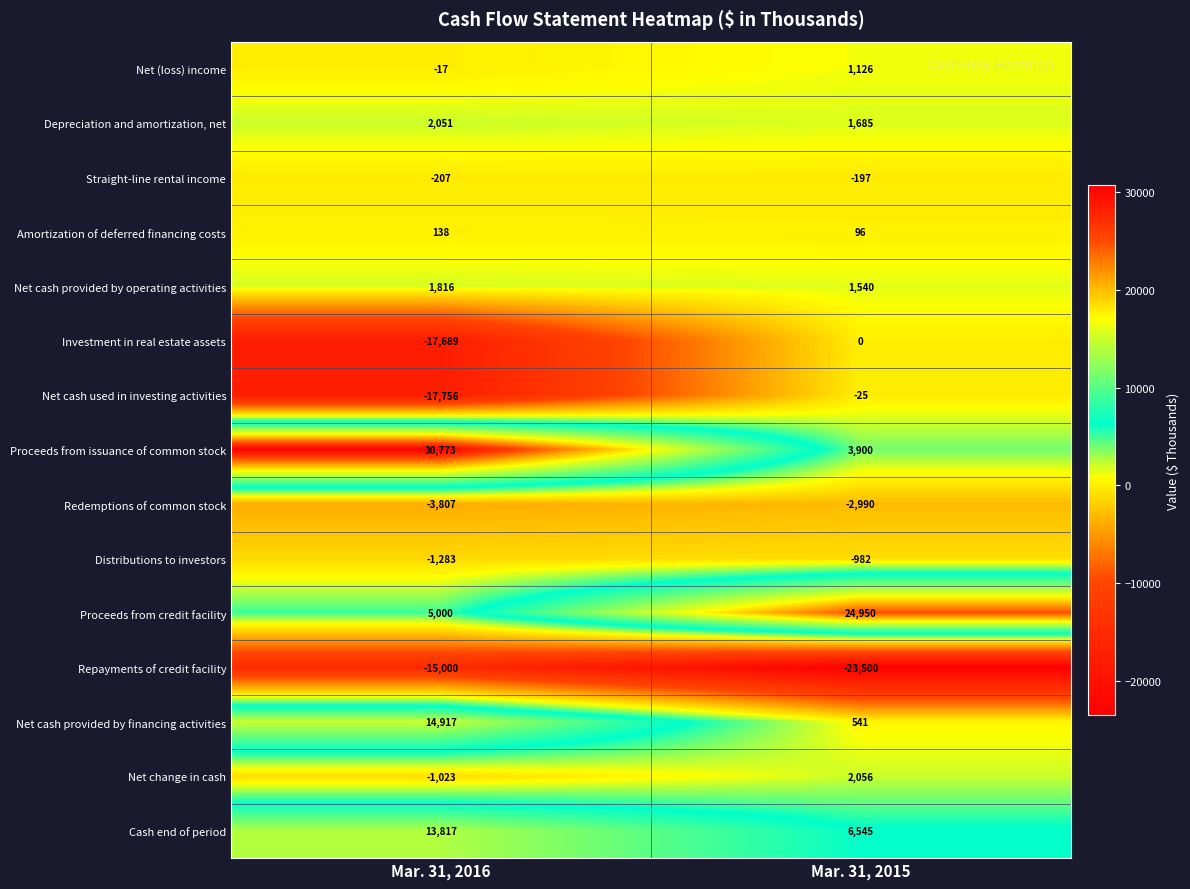

What is the greatest value displayed?

30773